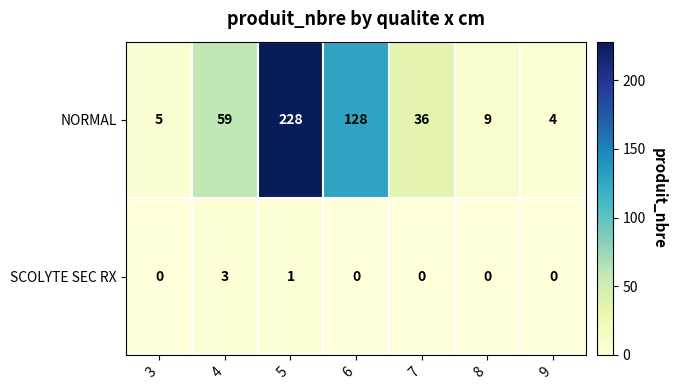

Rank the series by their average value, from lowest to highest.

SCOLYTE SEC RX, NORMAL